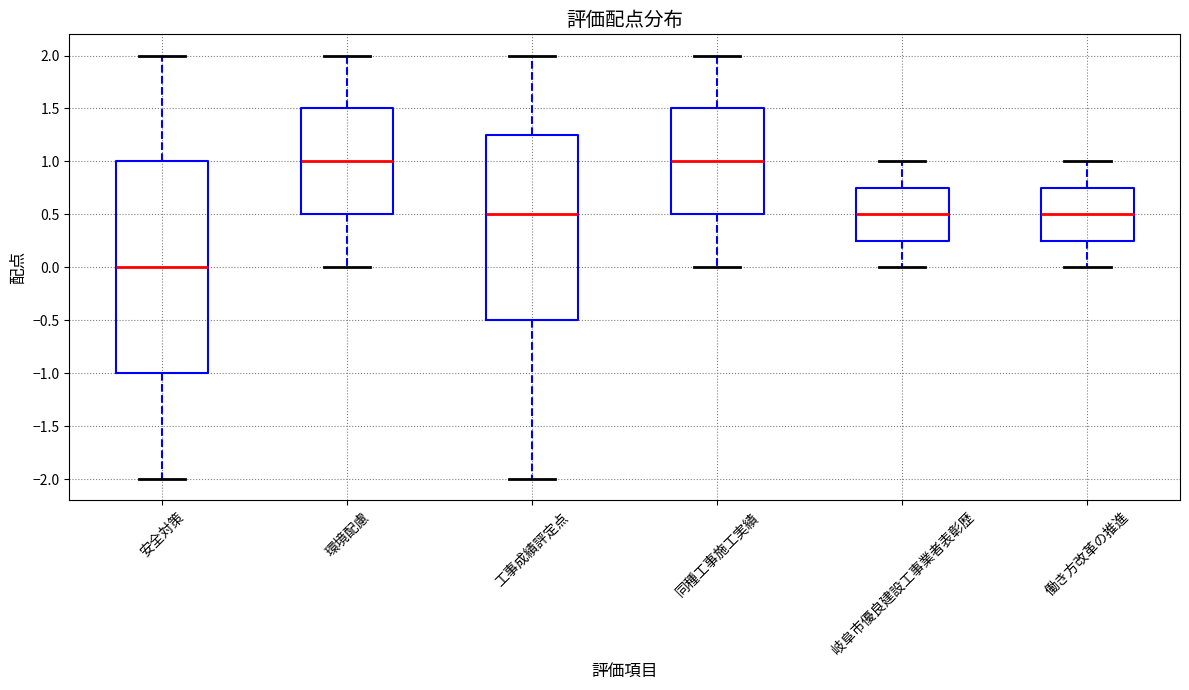

Which box is the tallest, from its lower edge to its upper edge?

安全対策